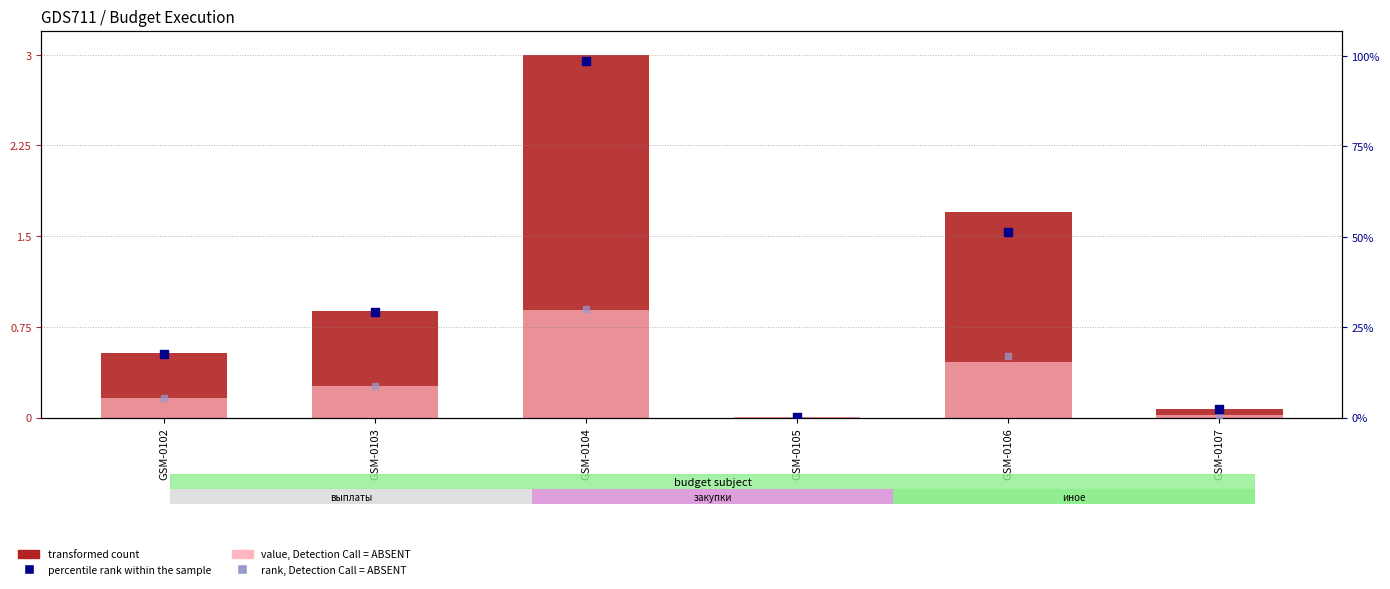

At which category is the sum across all series the highest?

GSM-0104